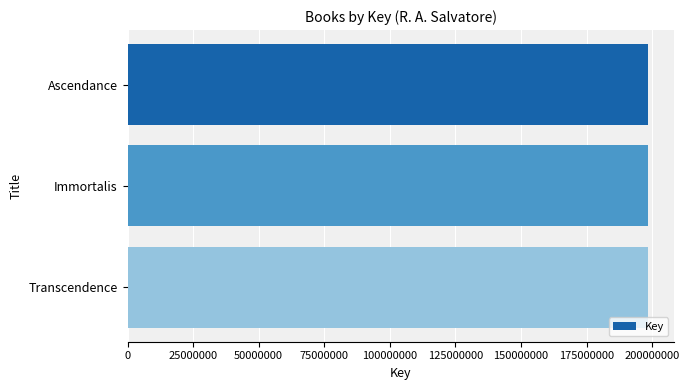

True or false: the data shows 198305081 at Transcendence.

True